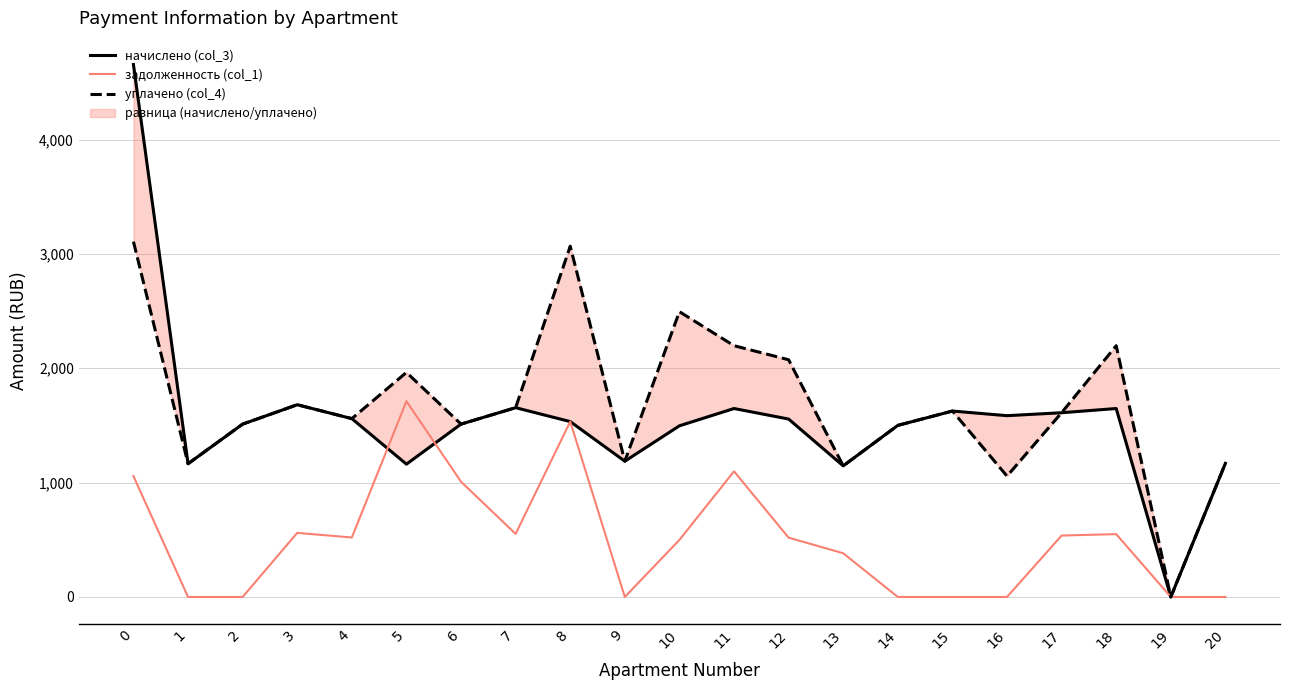

Between 1 and 18, which is larger?

18